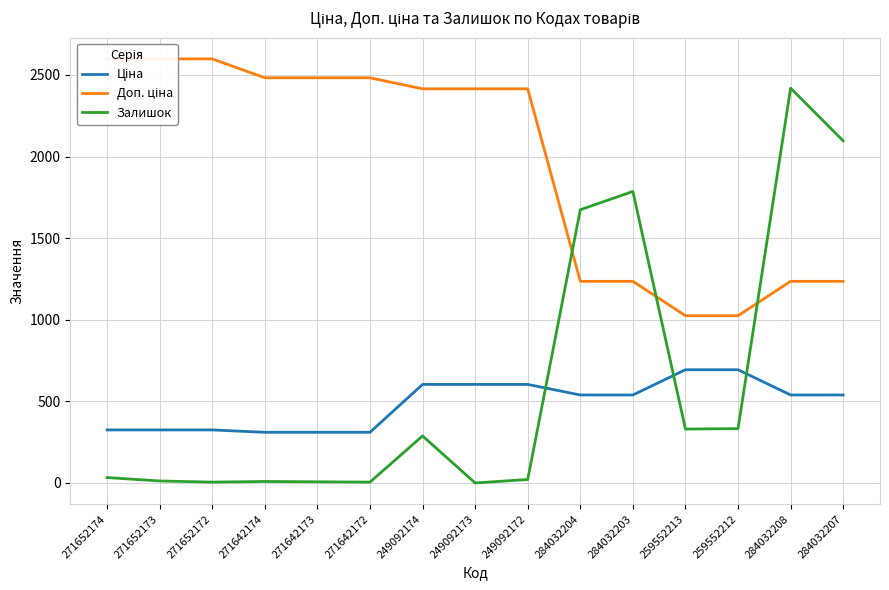

True or false: Ціна has more than 2 points higher than both neighbors.

False